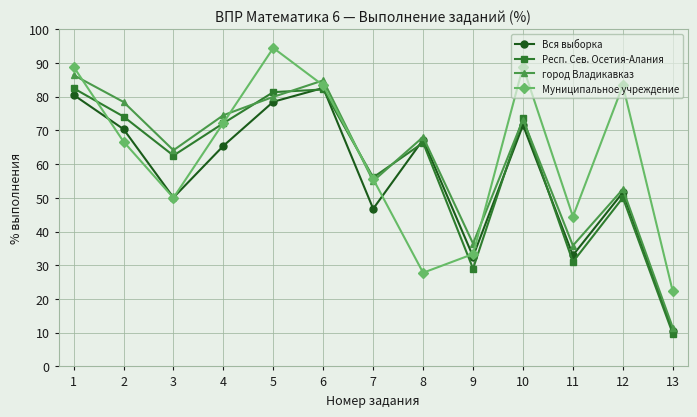

In Респ. Сев. Осетия-Алания, how many points are higher than both neighbors (excluding endpoints)?

4